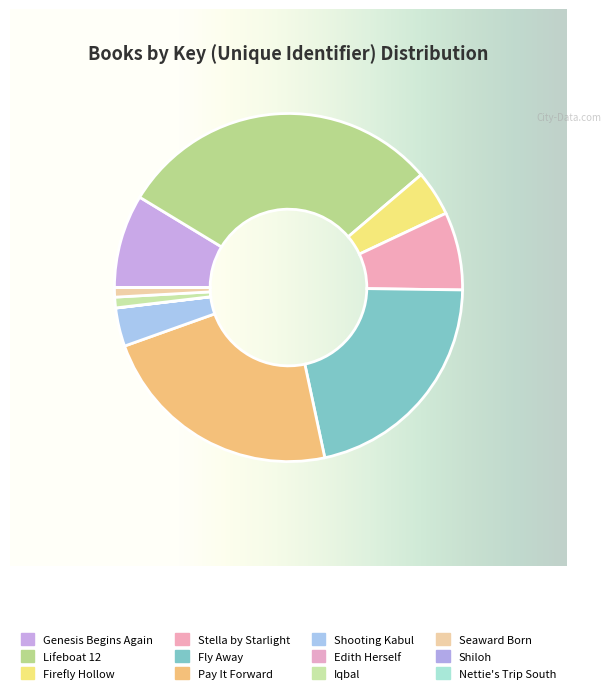

Is it true that Nettie's Trip South is 0% of the pie?

True